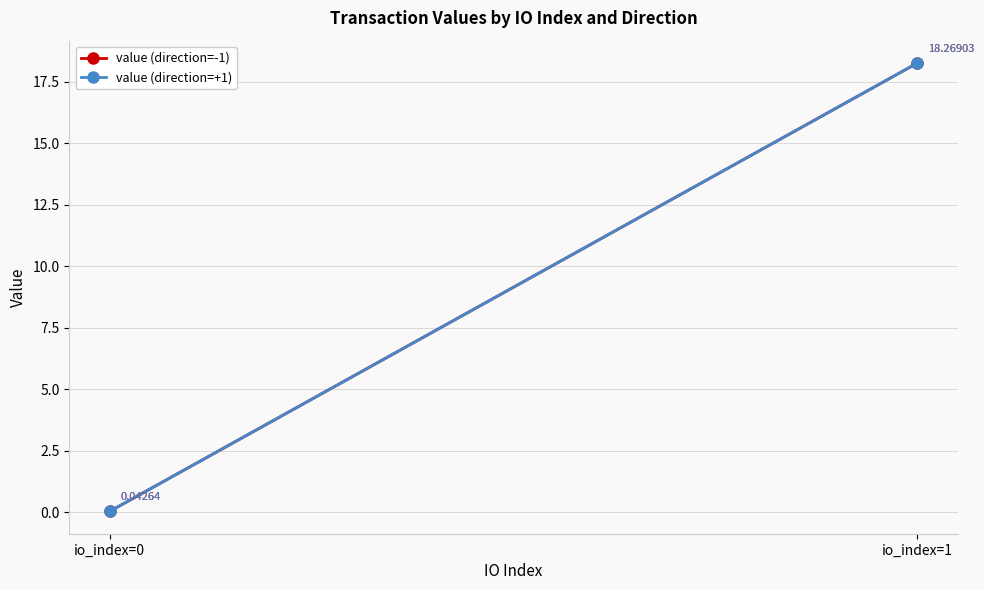

Is it true that value (direction=+1) equals 0.0 at io_index=0?

True